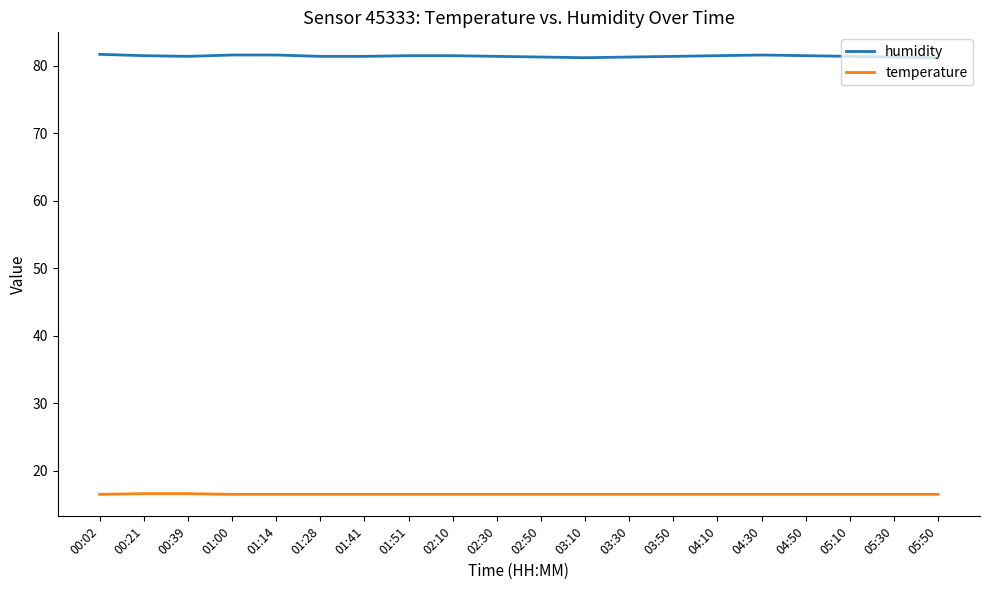

True or false: humidity and temperature intersect in this chart.

False